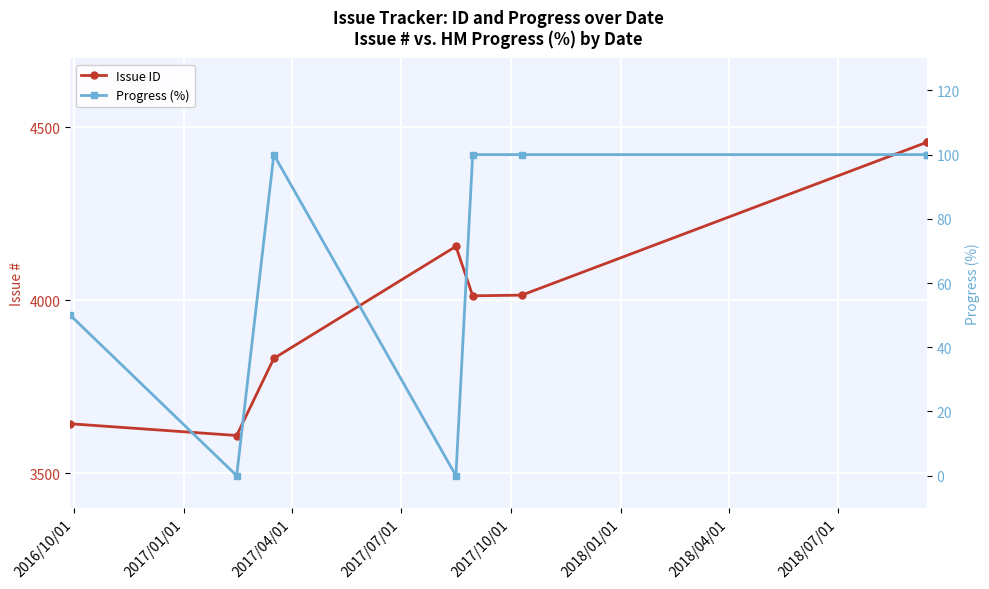

At which label is Progress (%) closest to 50?

2016/10/01